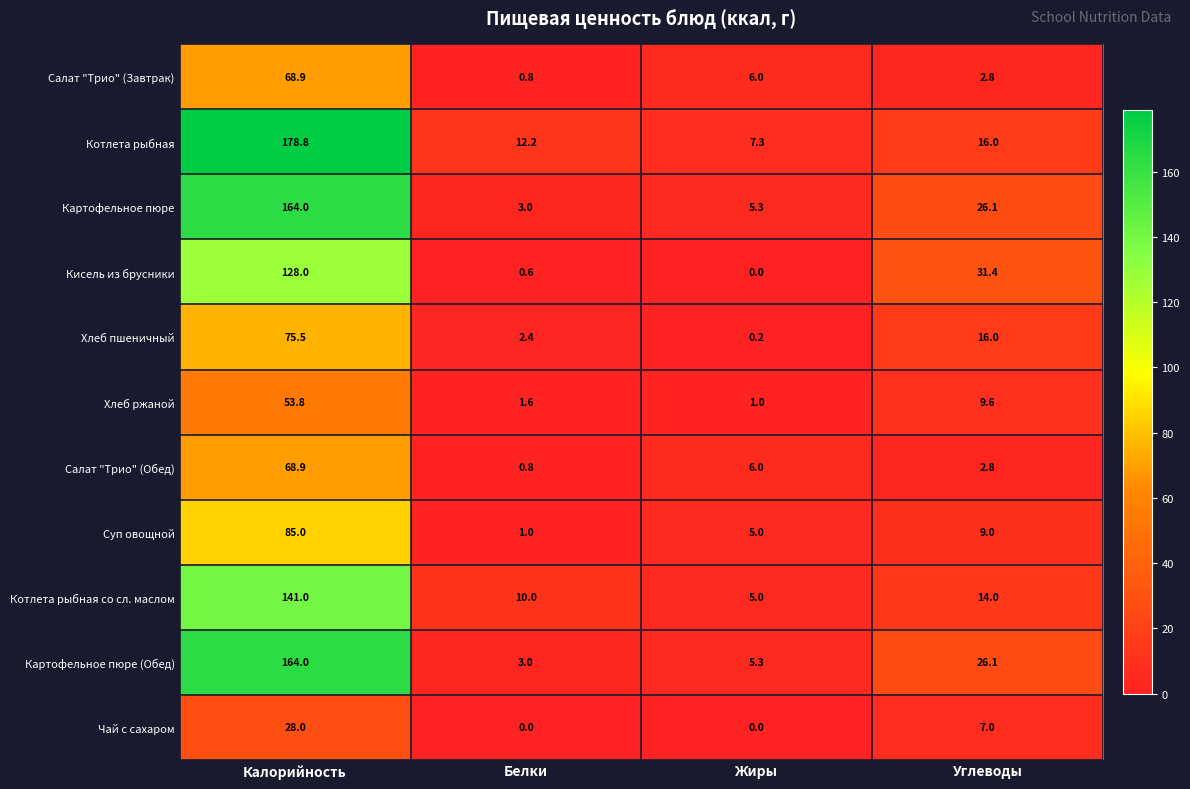

At which category does the chart reach its peak across all series?

Калорийность